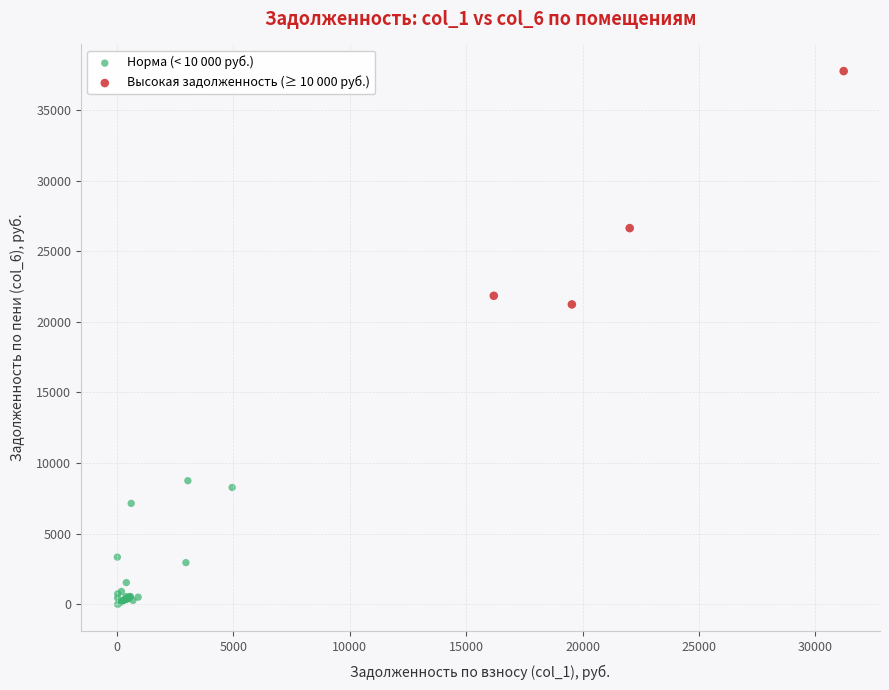

Which series has the widest spread of Y values?

Высокая задолженность (≥ 10 000 руб.)